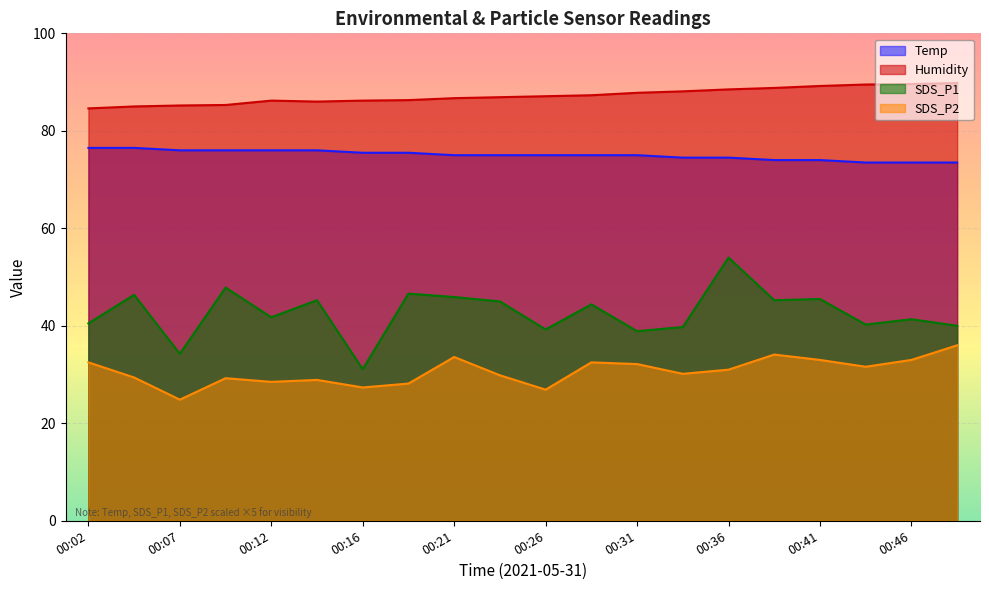

True or false: SDS_P2 and SDS_P1 cross at least once.

False